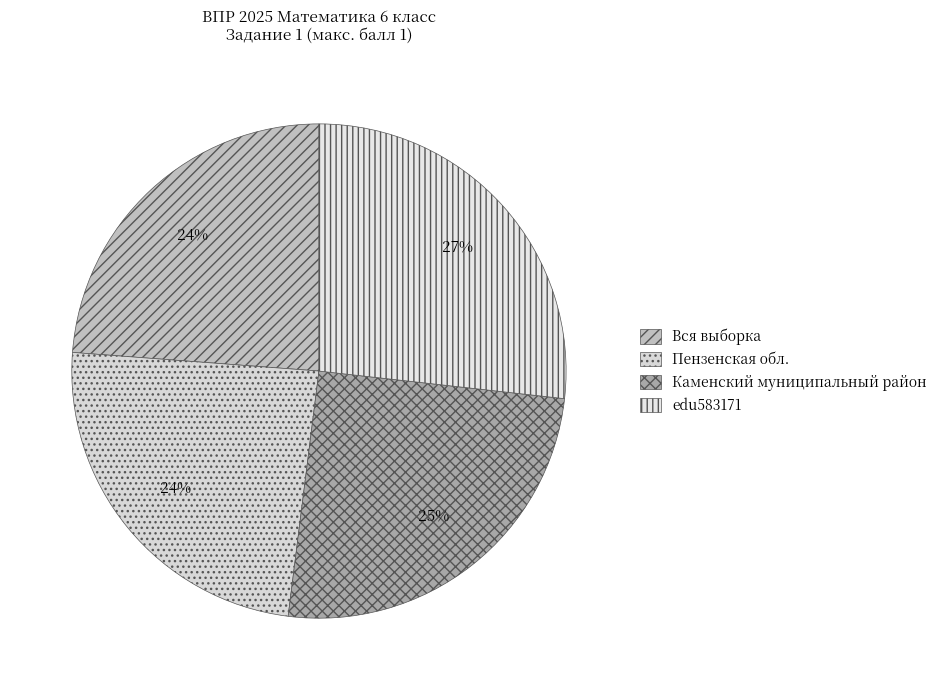

How many slices are in this pie chart?

4